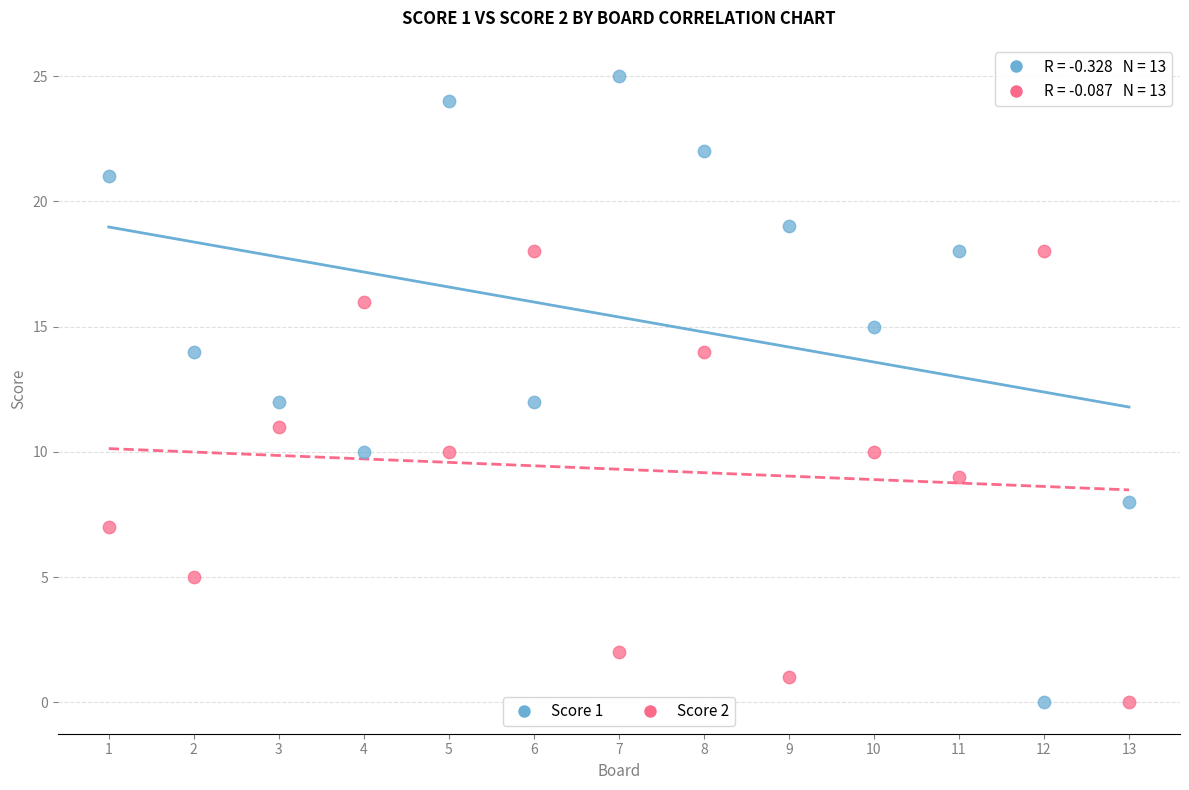

What are all the series names shown in the legend?

Score 1, Score 2